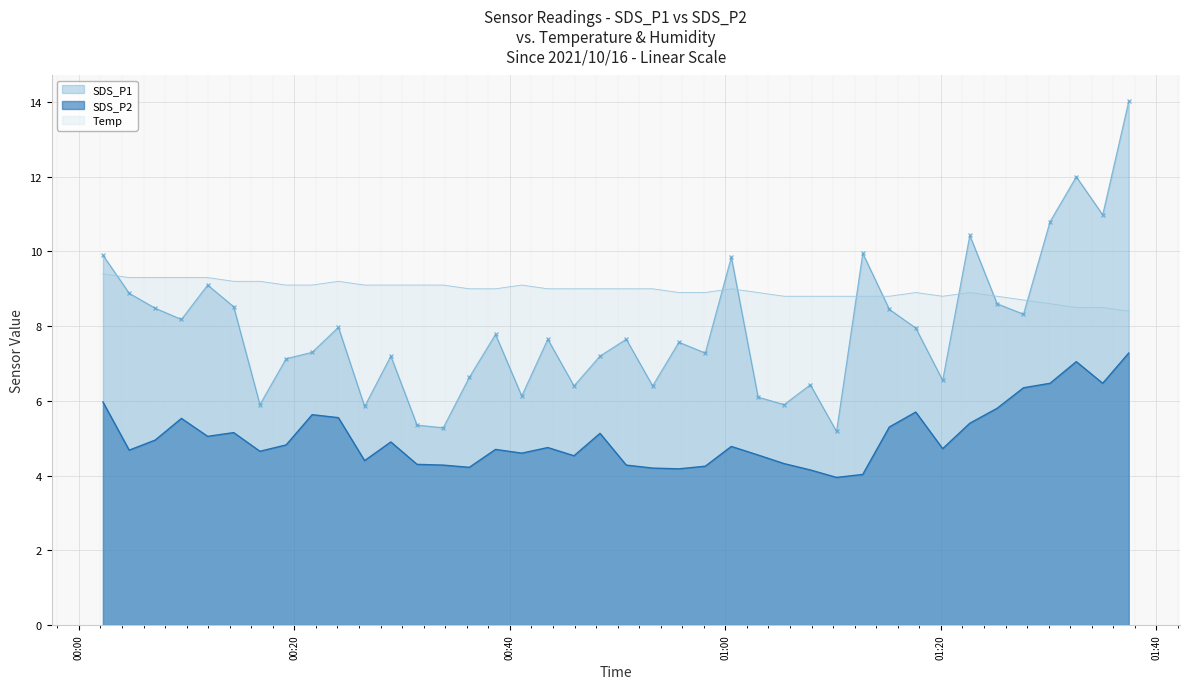

Is it true that SDS_P2 equals 5.5 at 2021/10/16 00:09:31?

True